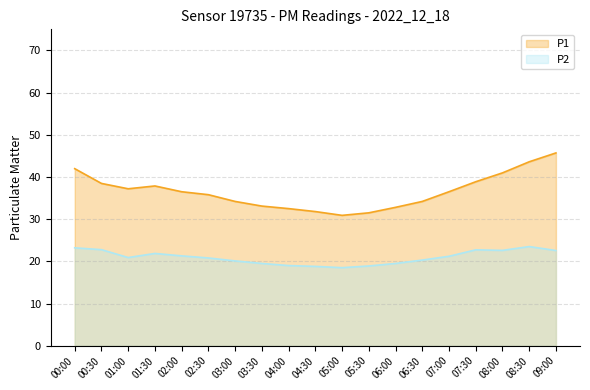

What value does the P2 series have at 07:30?

22.7